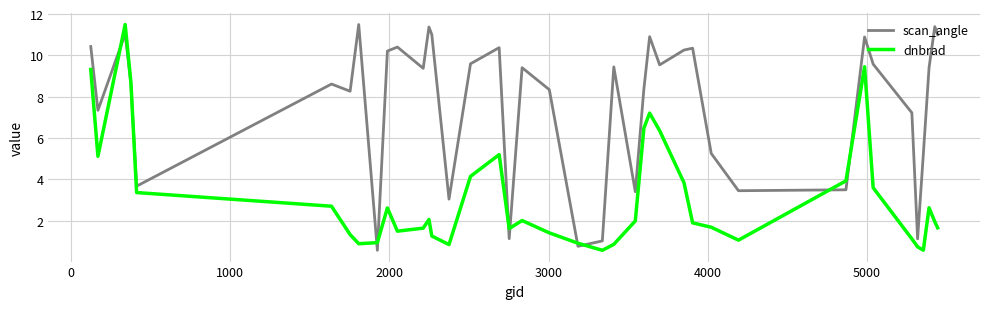

List the series in order of their overall mean, lowest first.

dnbrad, scan_angle